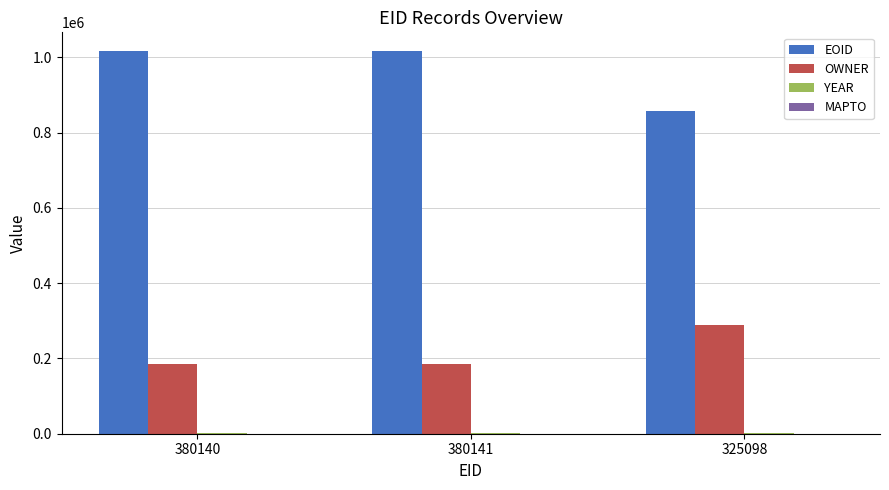

Which series has the largest range (max minus min)?

EOID